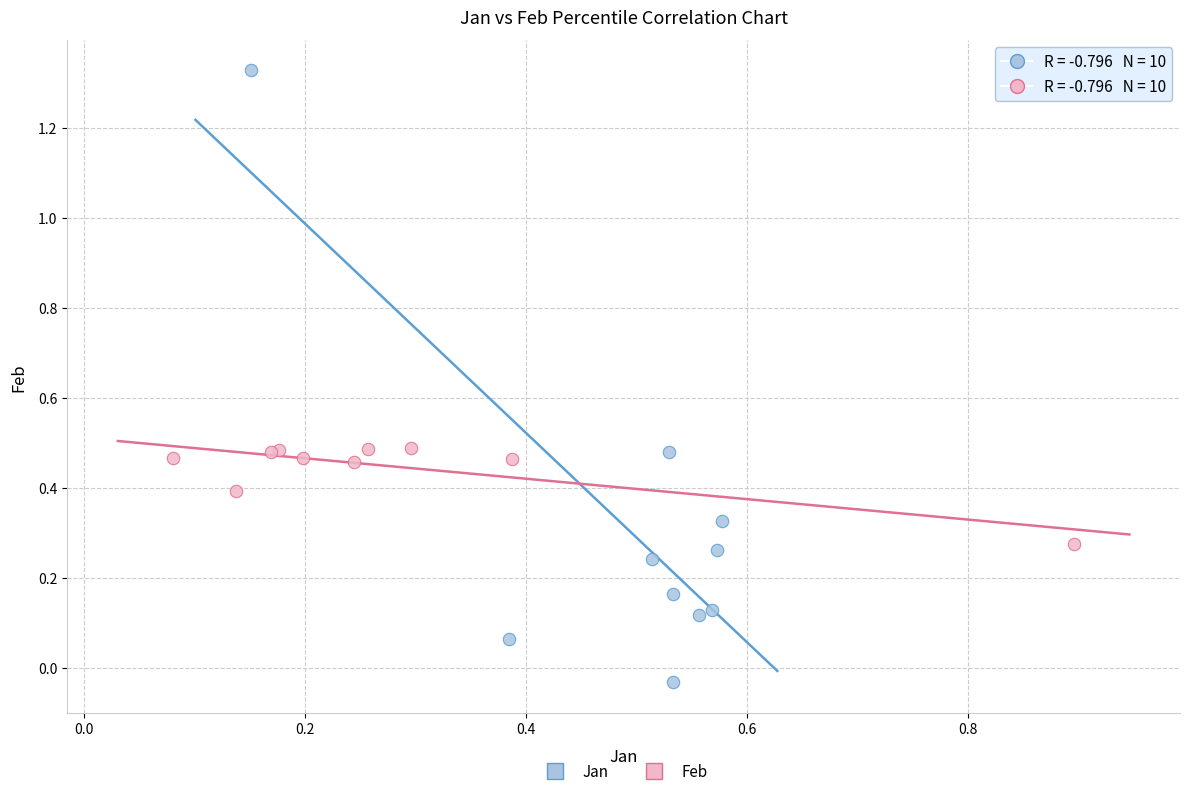

What are all the series names shown in the legend?

Jan, Feb